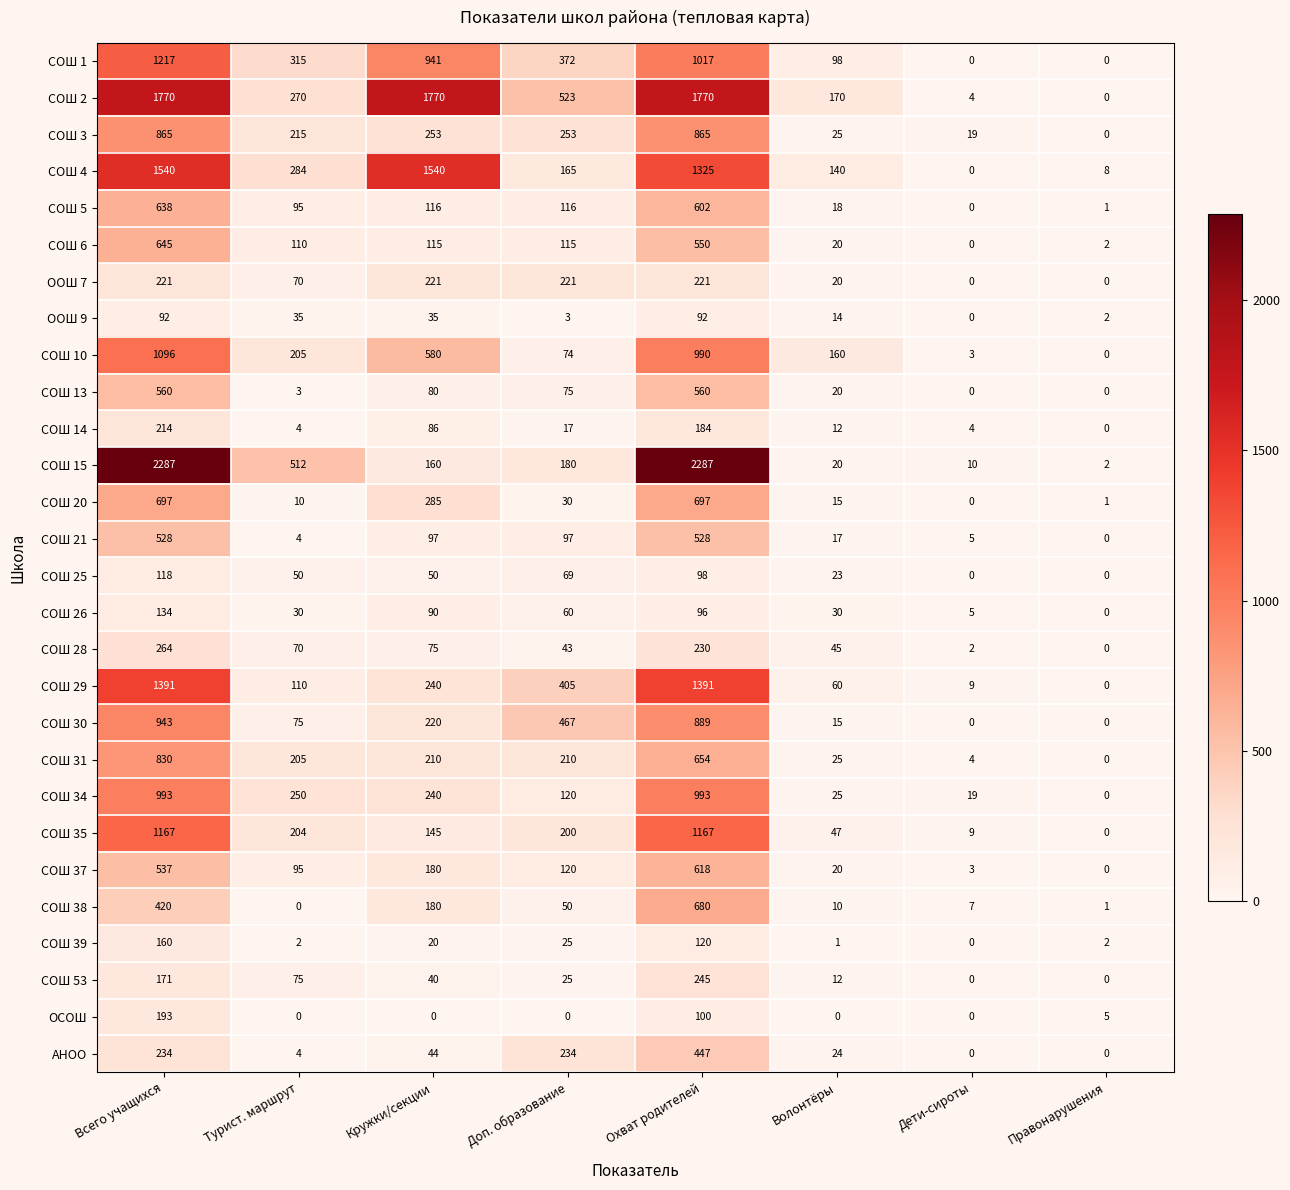

Where does the АНОО series first go above 44?

Всего учащихся